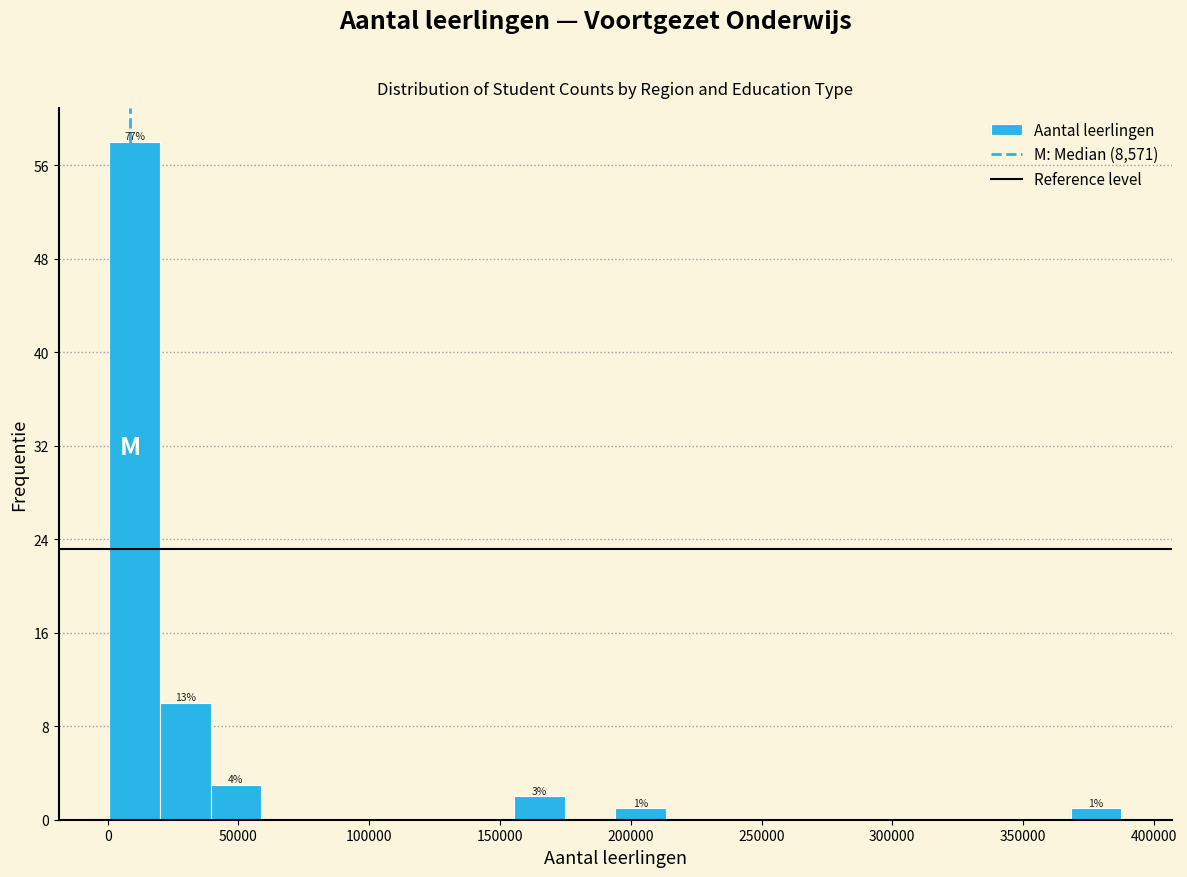

Around what value on the x-axis is the tallest bar? Give the approximate position of its centre, as read against the axis.

10000